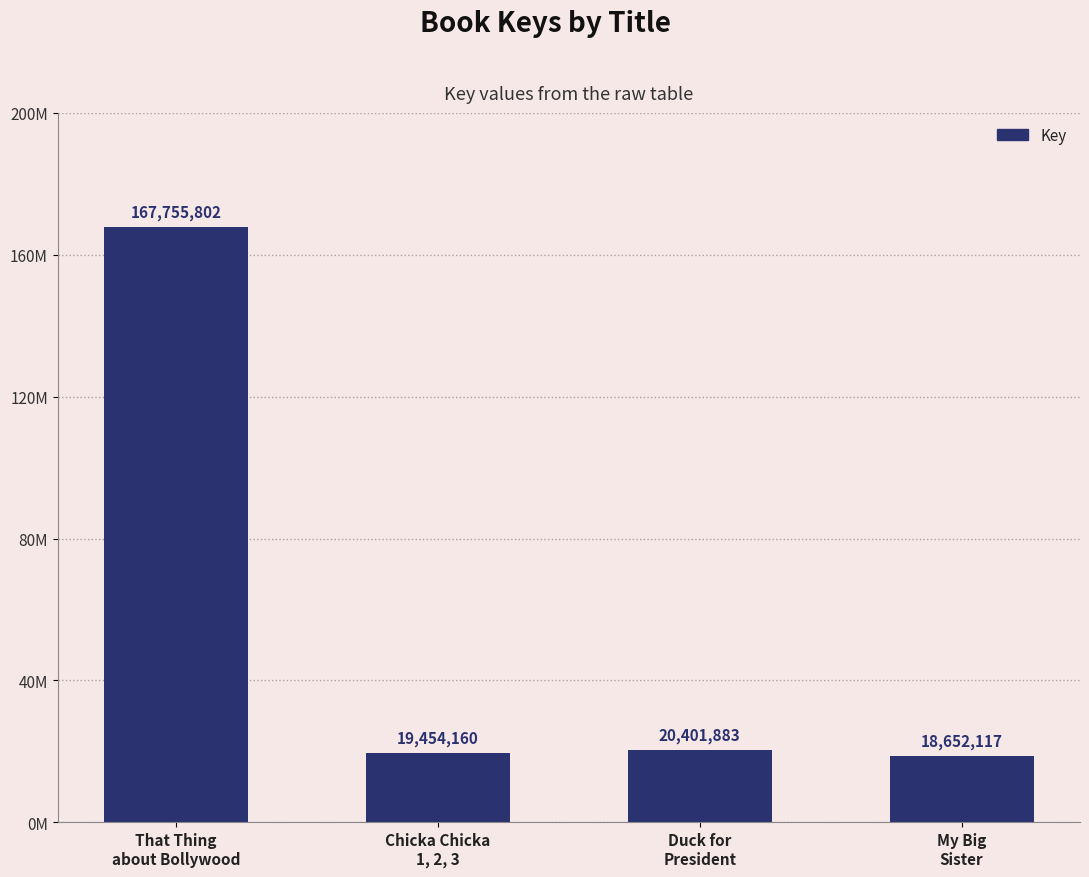

What is the difference between the values at Duck for
President and That Thing
about Bollywood?

147353919